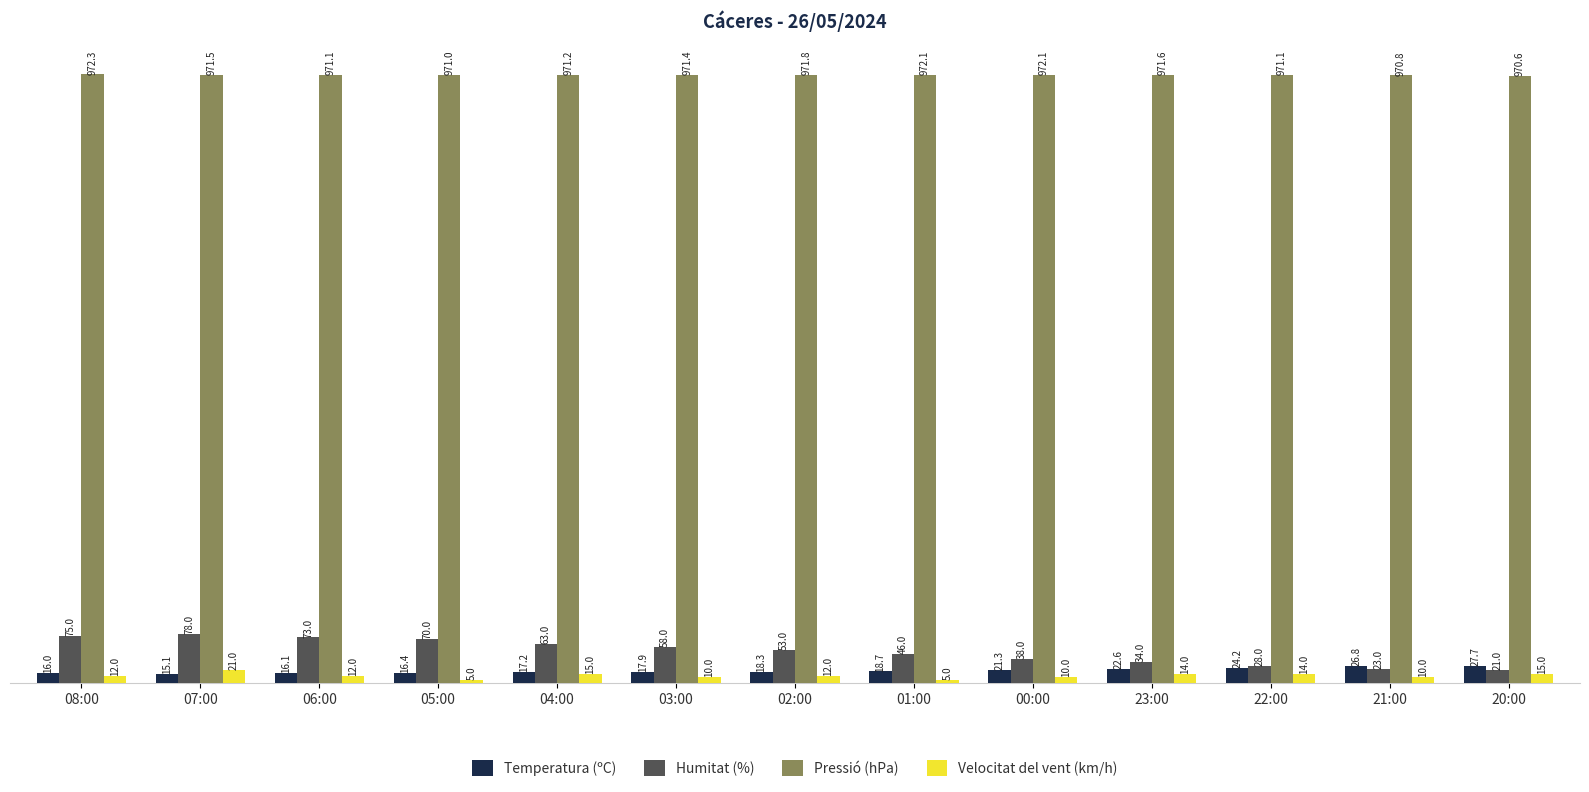

What is the lowest value of the Velocitat del vent (km/h) series?

5.0